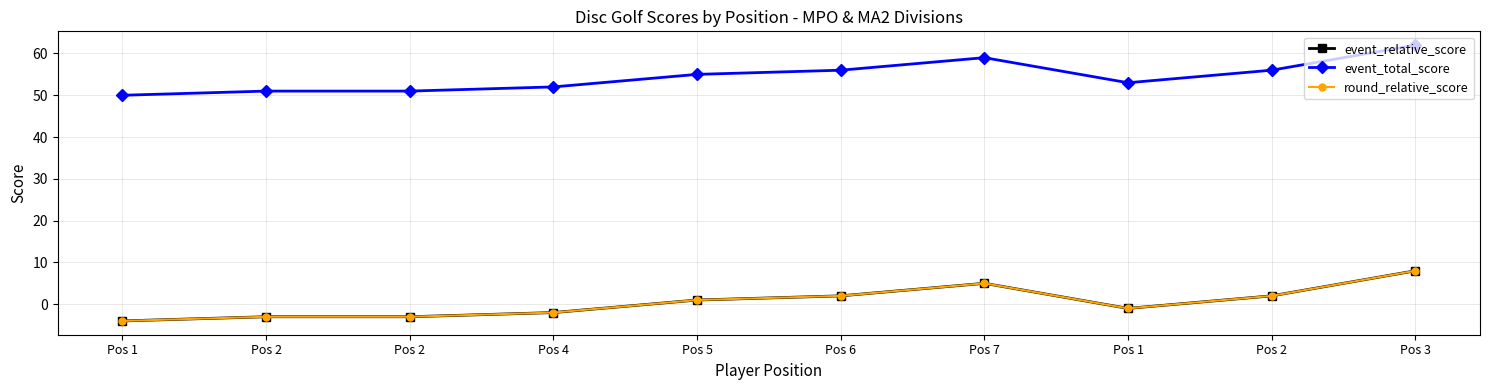

Is this an area chart (filled region under the line)?

No